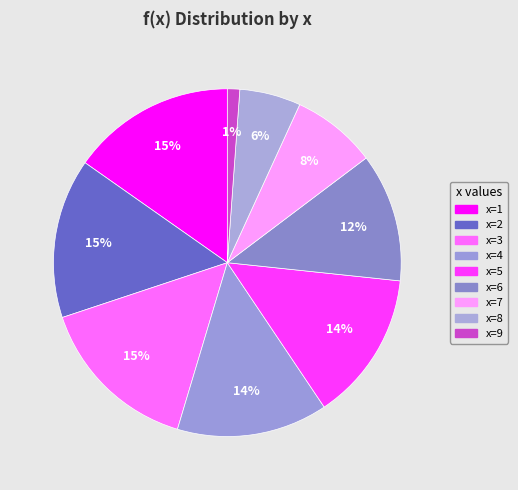

To the nearest percent, what is the difference between the largest and smallest slice percentages?

14%